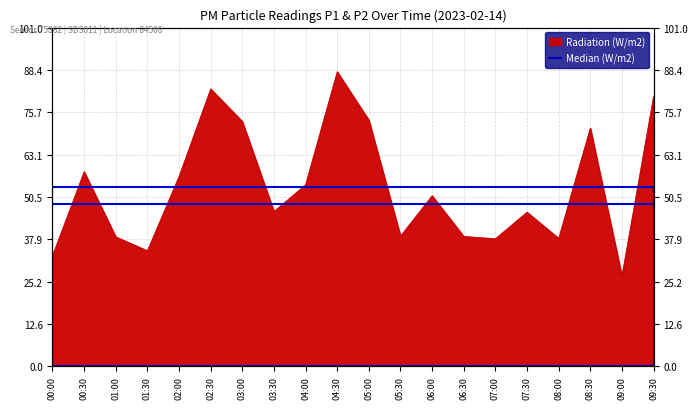

Rank the categories by value from lowest to highest.

09:00, 00:00, 01:30, 07:00, 08:00, 01:00, 06:30, 05:30, 07:30, 03:30, 06:00, 04:00, 02:00, 00:30, 08:30, 03:00, 05:00, 09:30, 02:30, 04:30